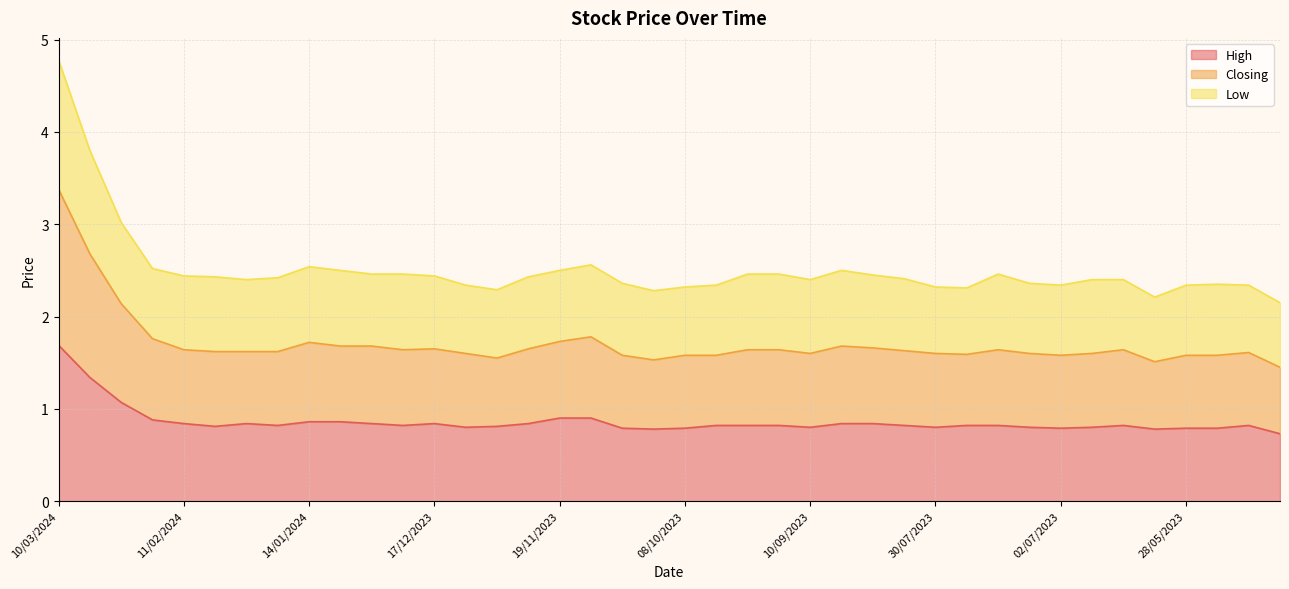

Between 28/01/2024 and 26/11/2023, which series saw the biggest shift?

Closing